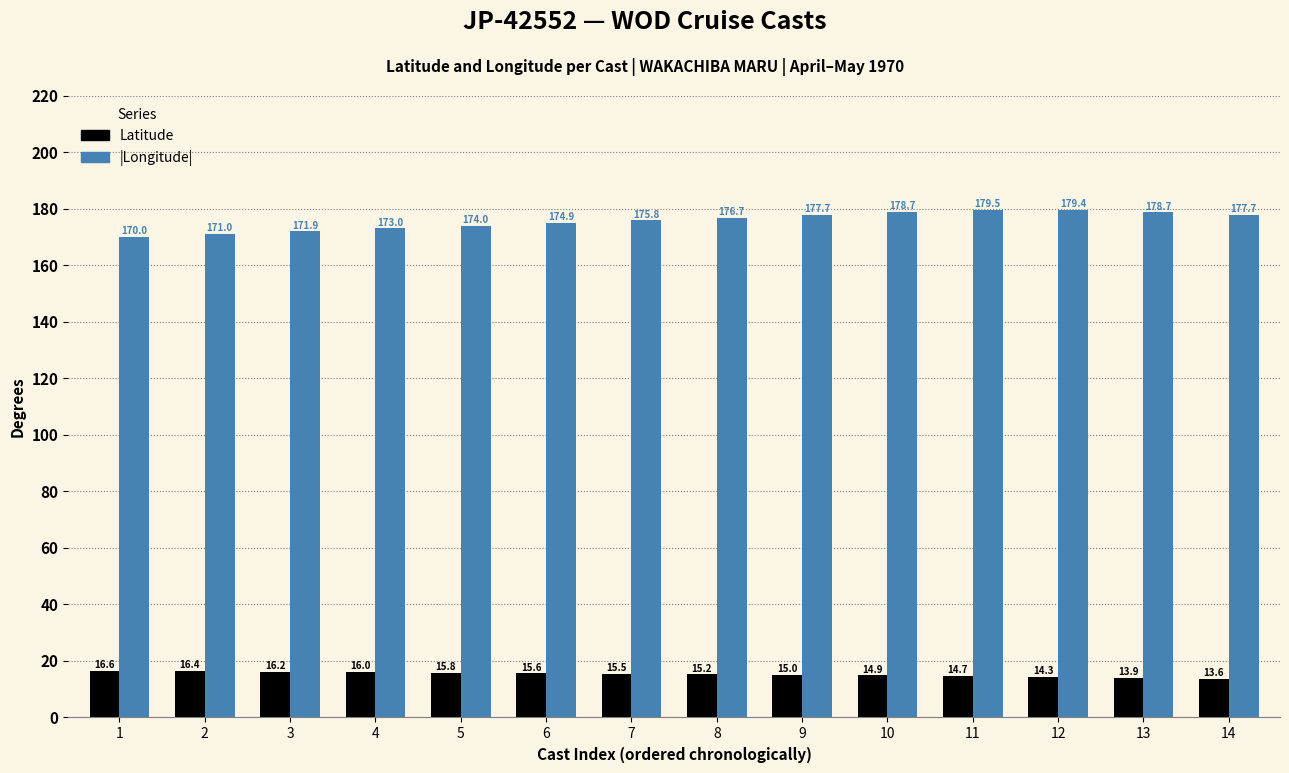

Is it true that Latitude equals 15.5 at 7?

True